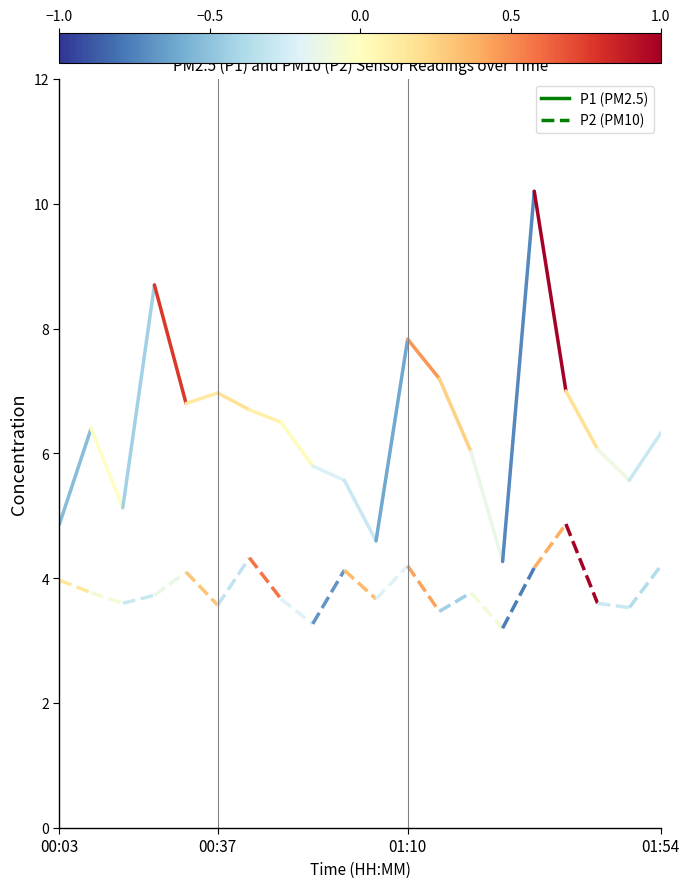

Rank the series at 00:03 from lowest to highest value.

P2, P1